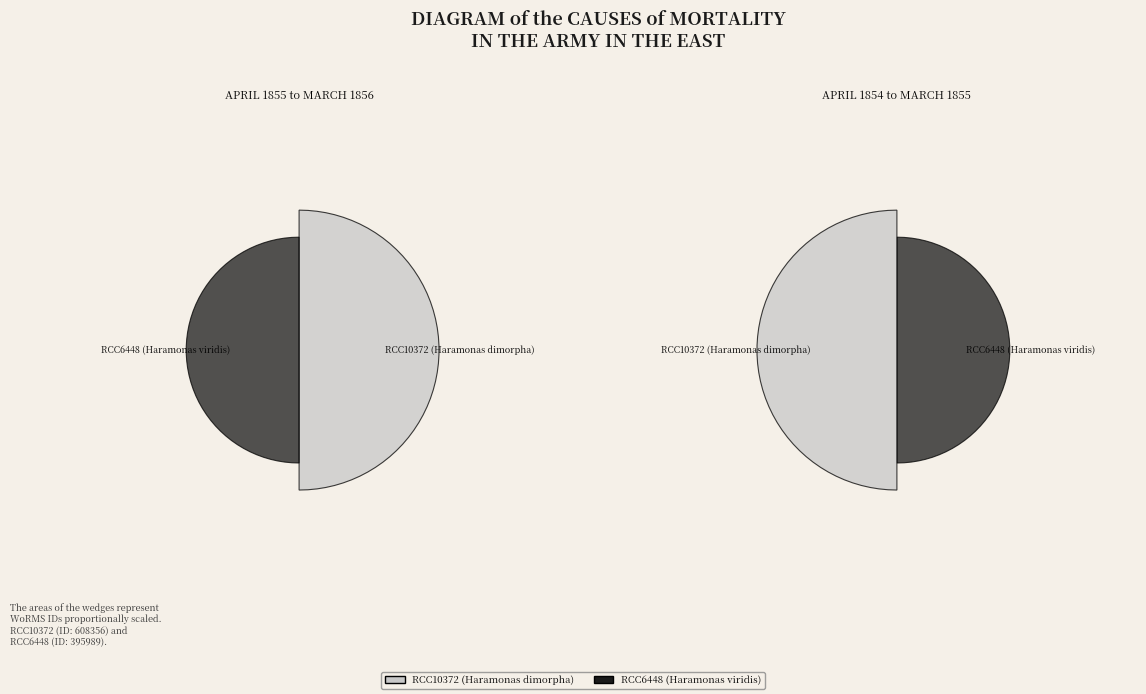

How many segments does this pie chart have?

2